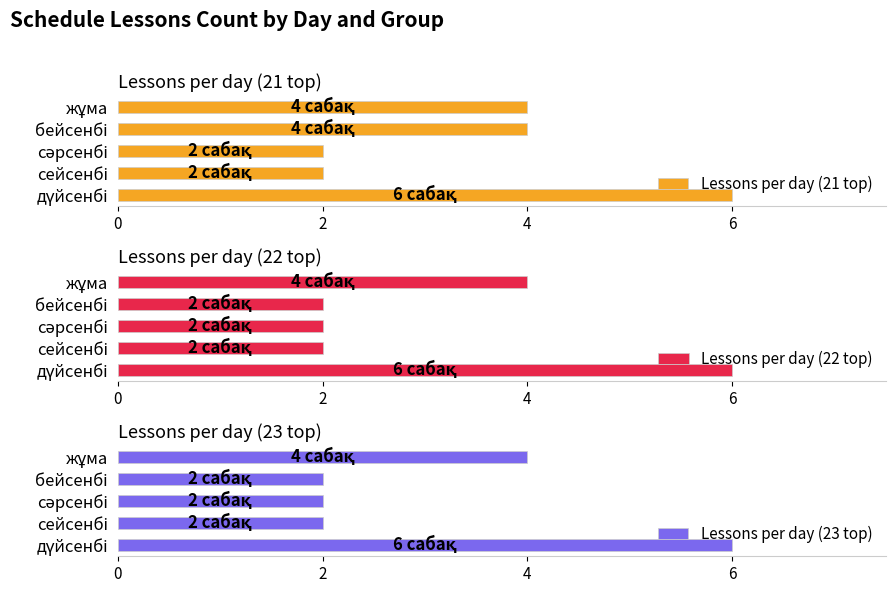

Which label corresponds to the smallest value in the chart?

сейсенбі